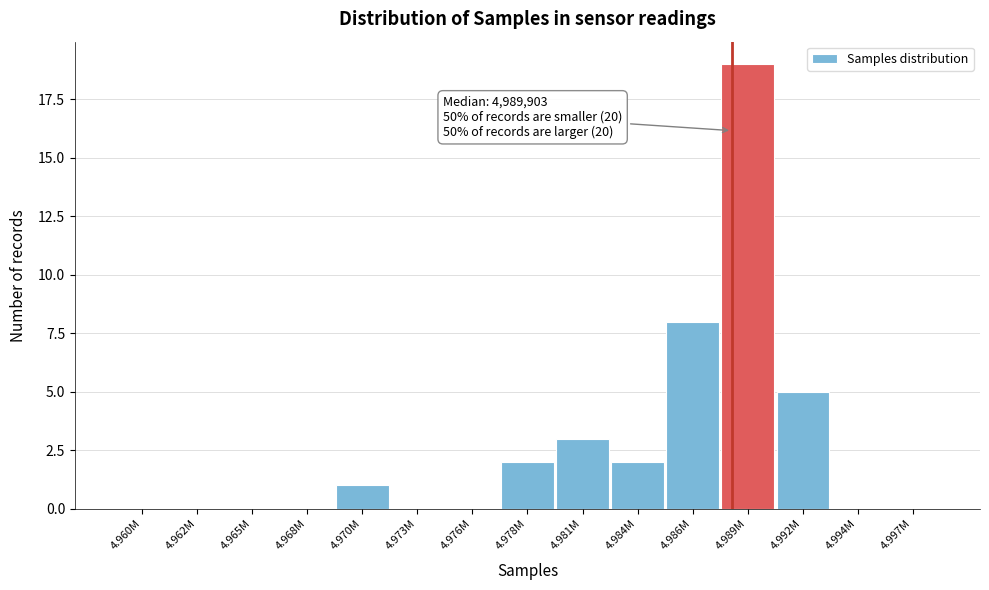

Reading left to right, list all the values displayed in this chart.

4.960M=0	4.962M=0	4.965M=0	4.968M=0	4.970M=1	4.973M=0	4.976M=0	4.978M=2	4.981M=3	4.984M=2	4.986M=8	4.989M=19	4.992M=5	4.994M=0	4.997M=0